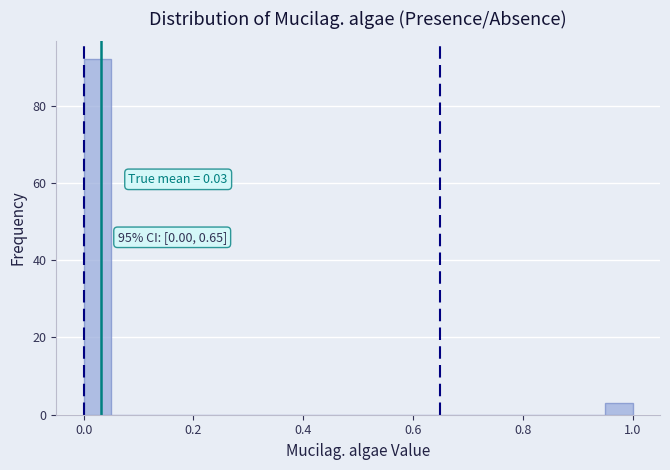

Around what value on the x-axis is the tallest bar? Give the approximate position of its centre, as read against the axis.

0.02